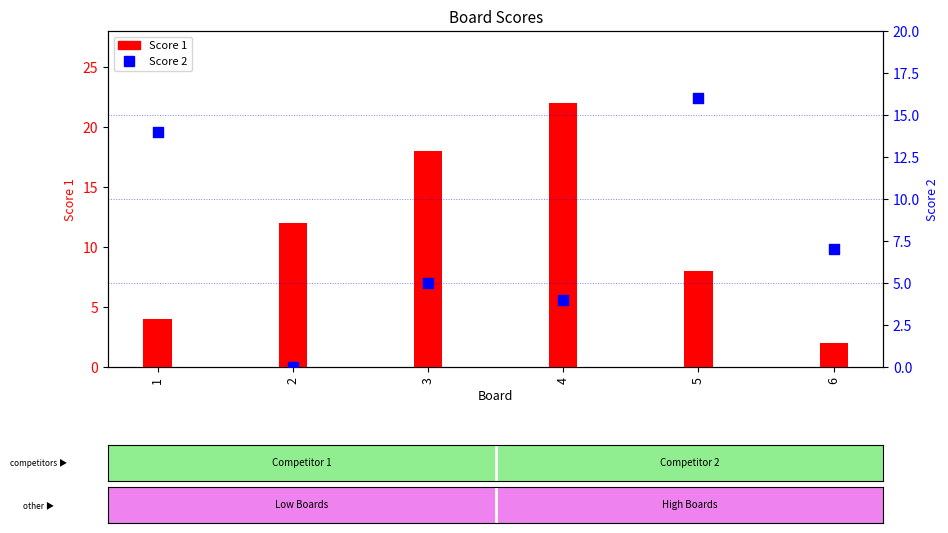

Which series has the widest spread of Y values?

Score 1